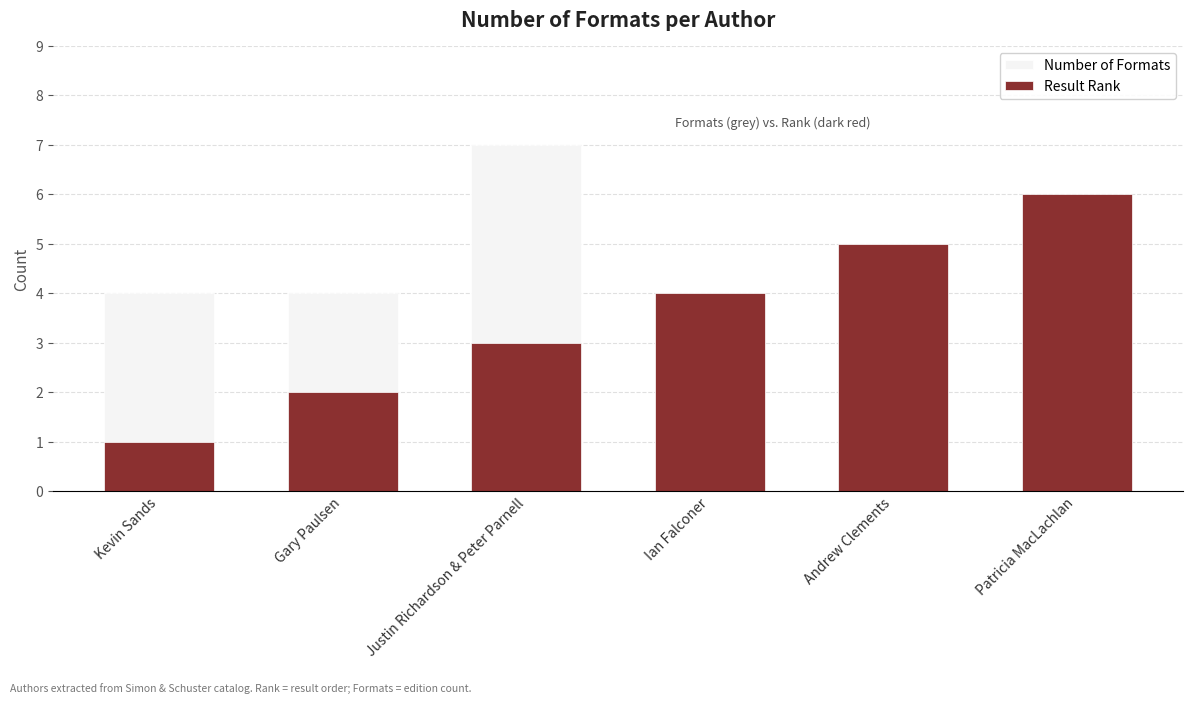

What is the difference between the maximum and minimum values in the Result Rank series?

5